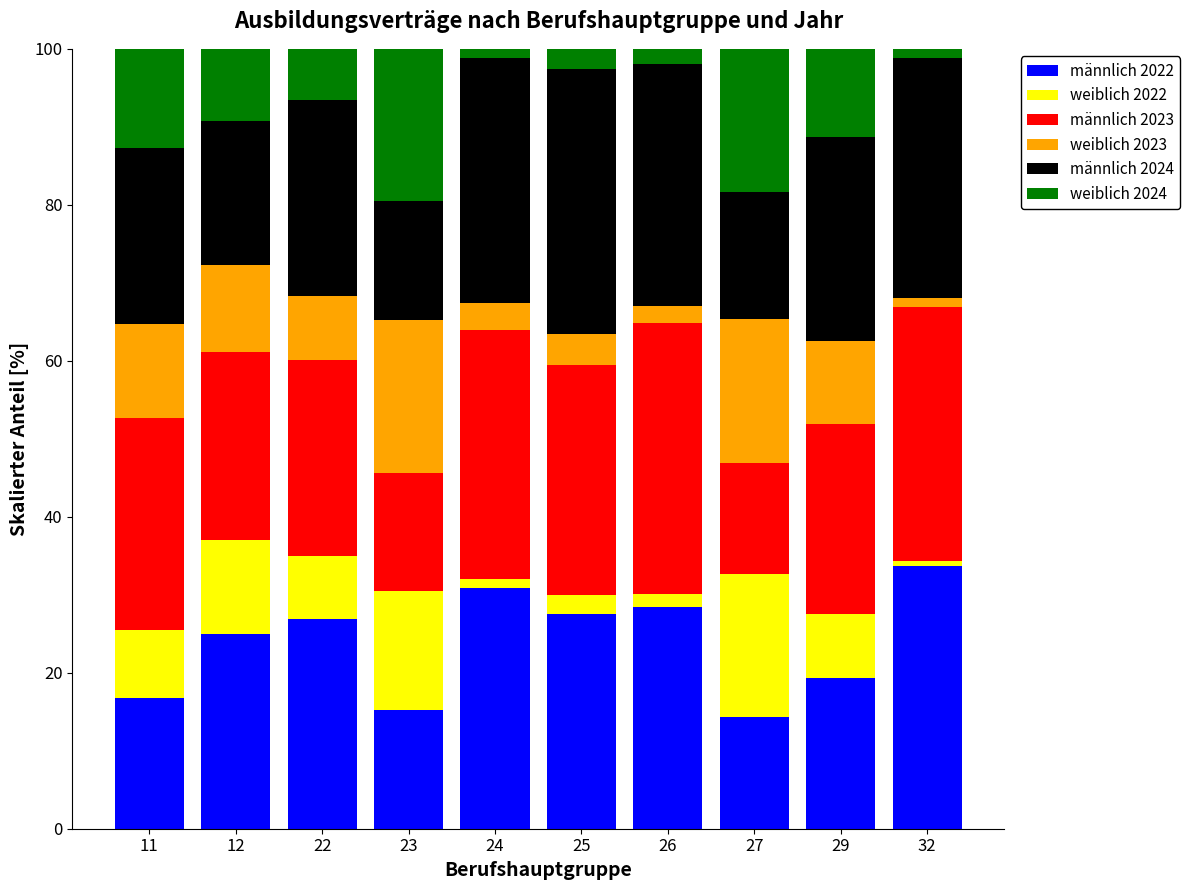

True or false: männlich 2022 has a value of 27.3 at 29.

False